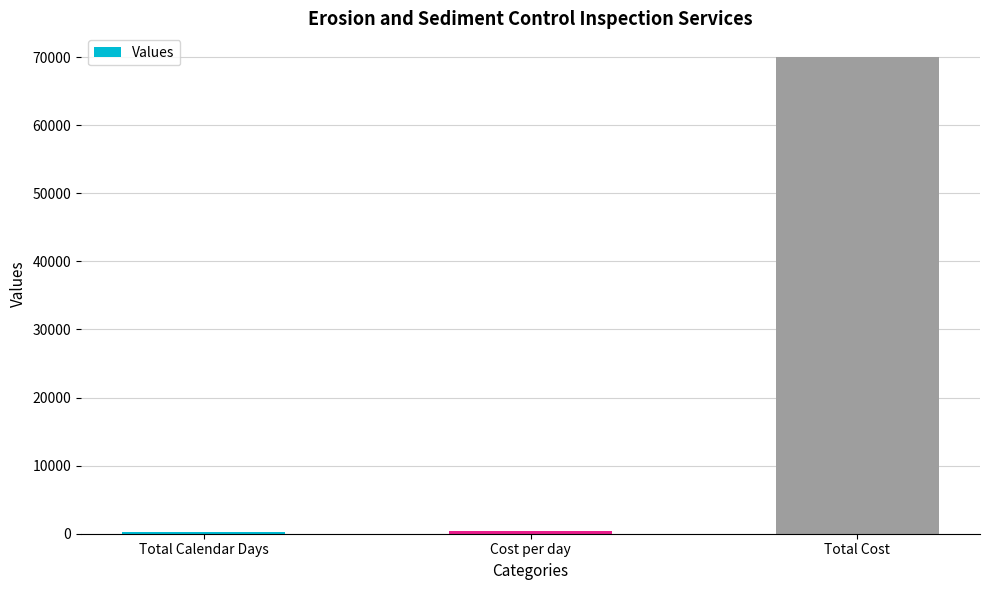

What is the sum of all values?

70550